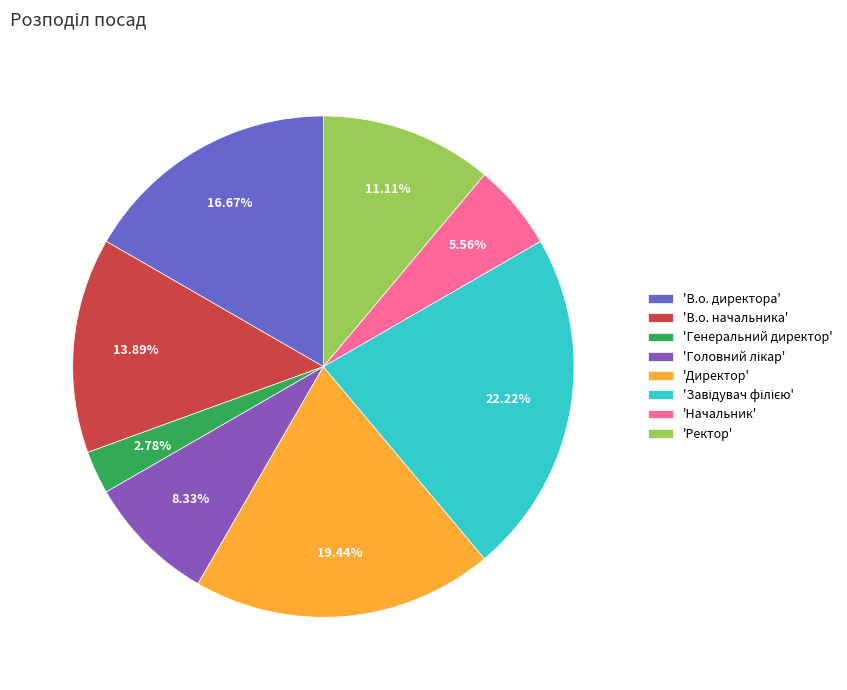

What is the smallest slice in the pie chart?

'Генеральний директор'